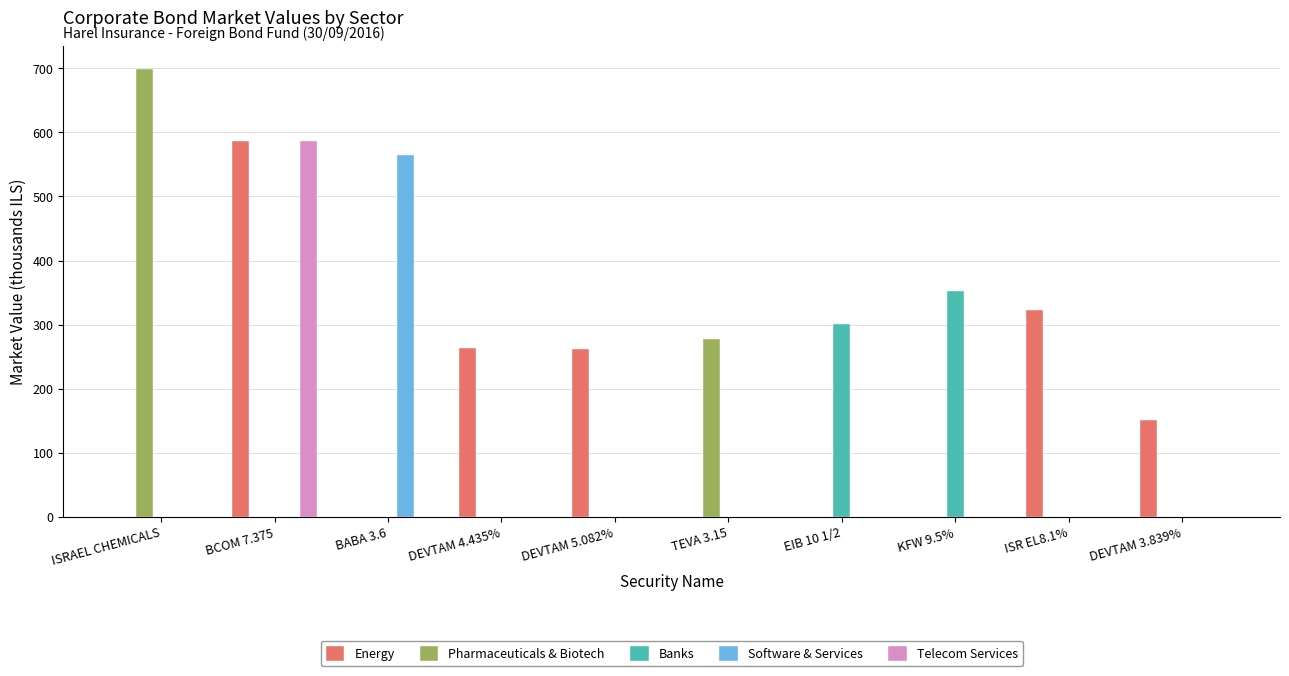

What is the maximum value for Banks?

352.2